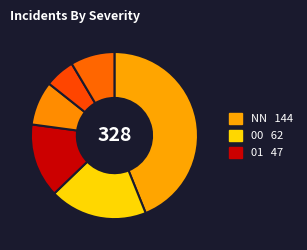

Count the number of slices in the pie.

6